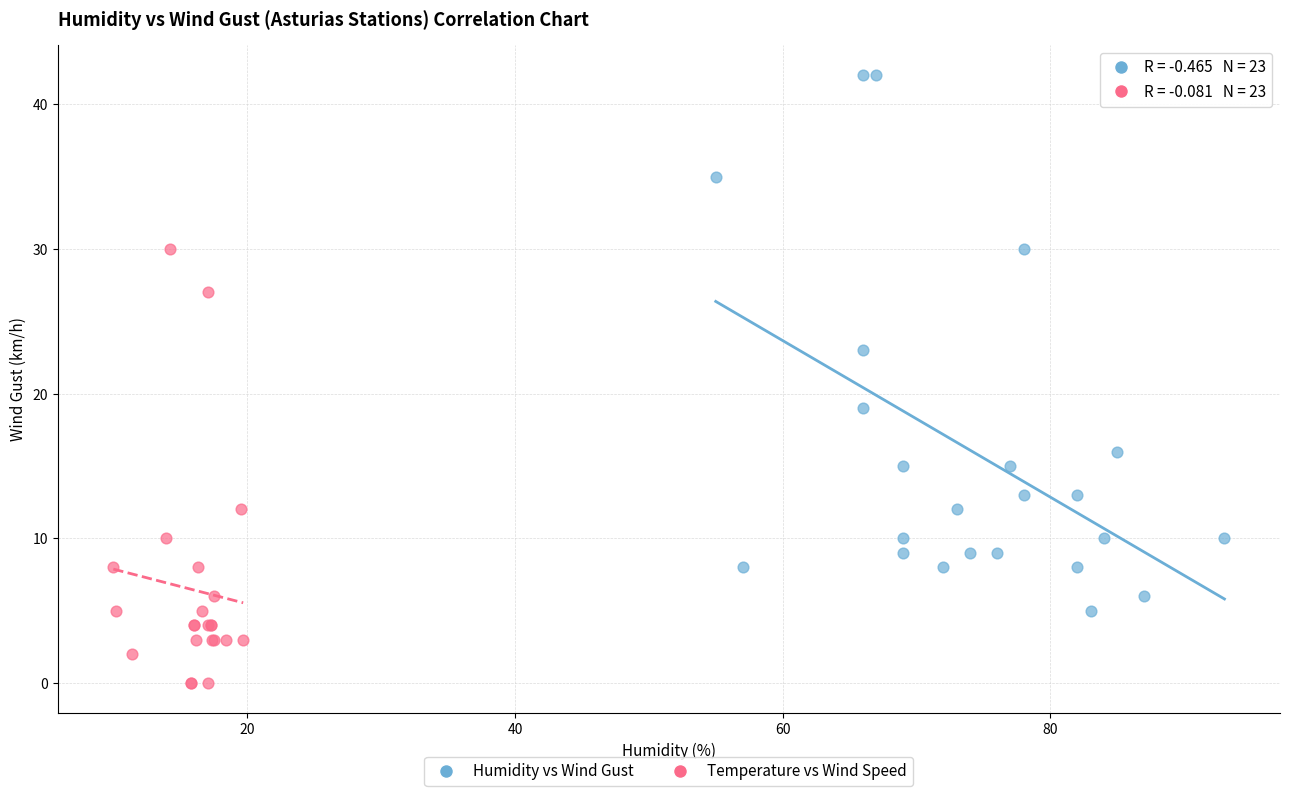

Which series has the largest Y range (max minus min)?

Humidity vs Wind Gust